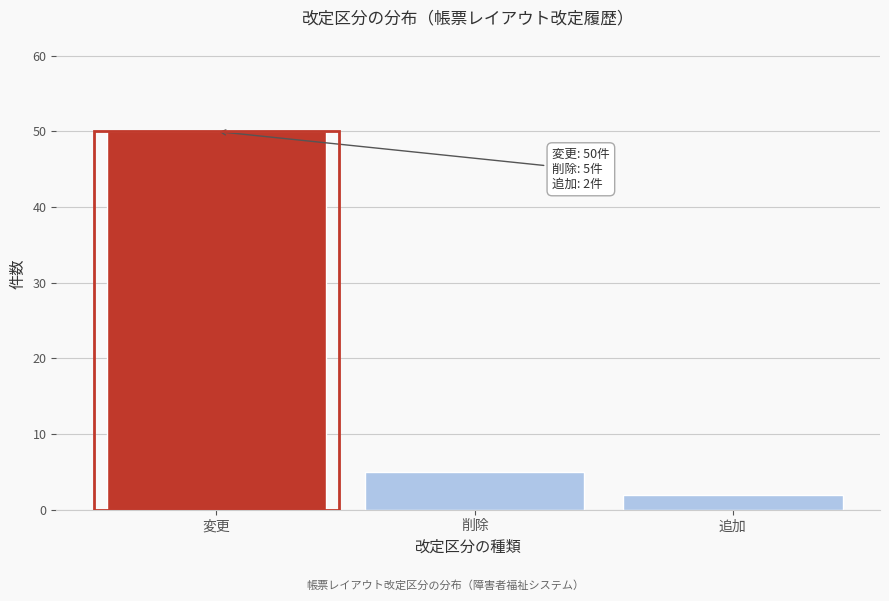

Reading left to right, what are all the values shown in this chart?

50	5	2